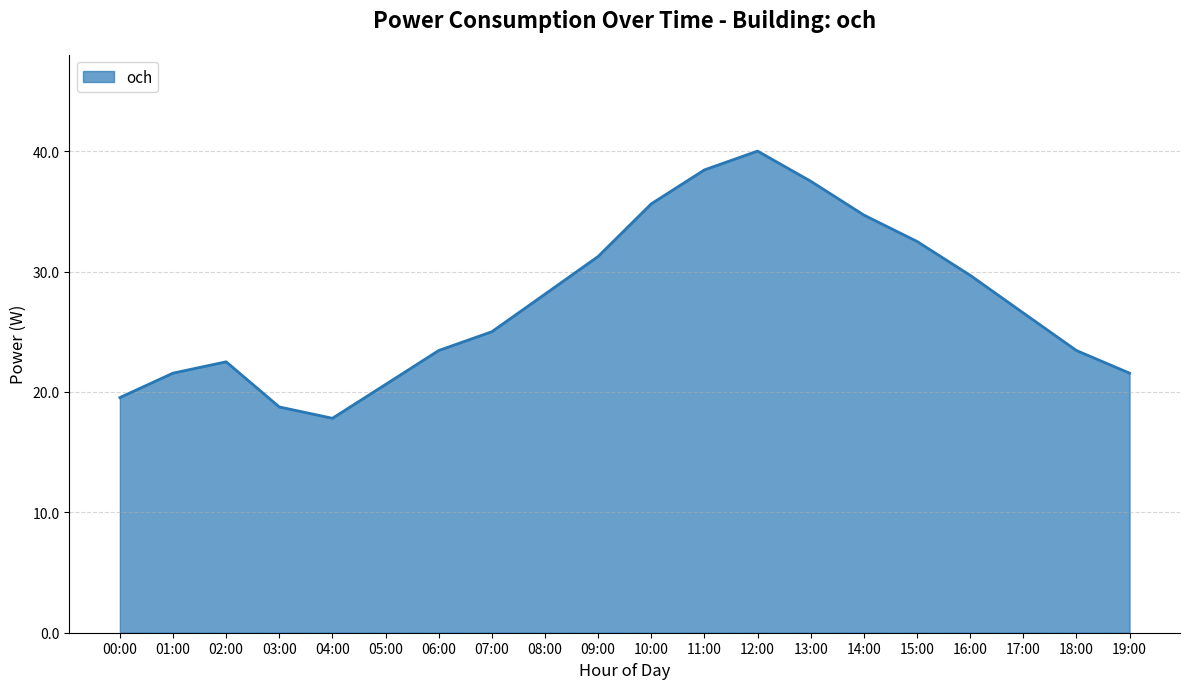

The chart shows a value of 50.7 at 11:00. True or false?

False